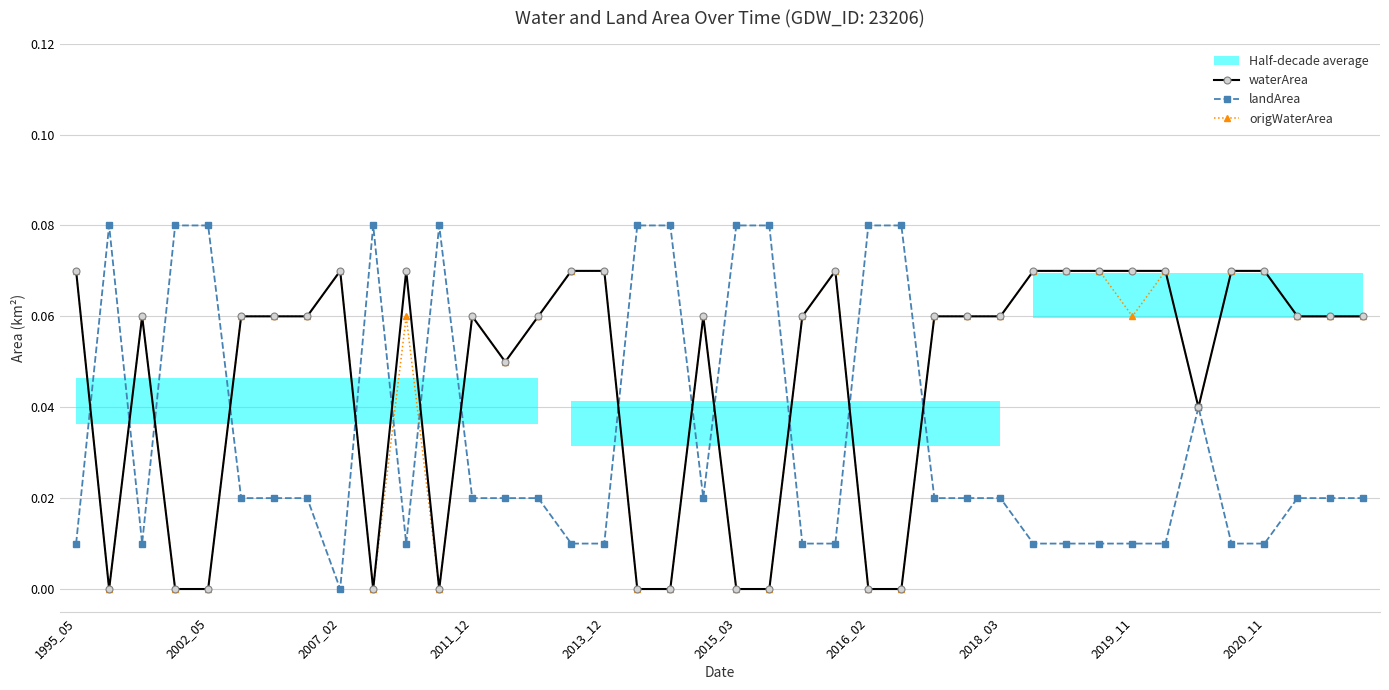

True or false: waterArea has more than 1 points higher than both neighbors.

True